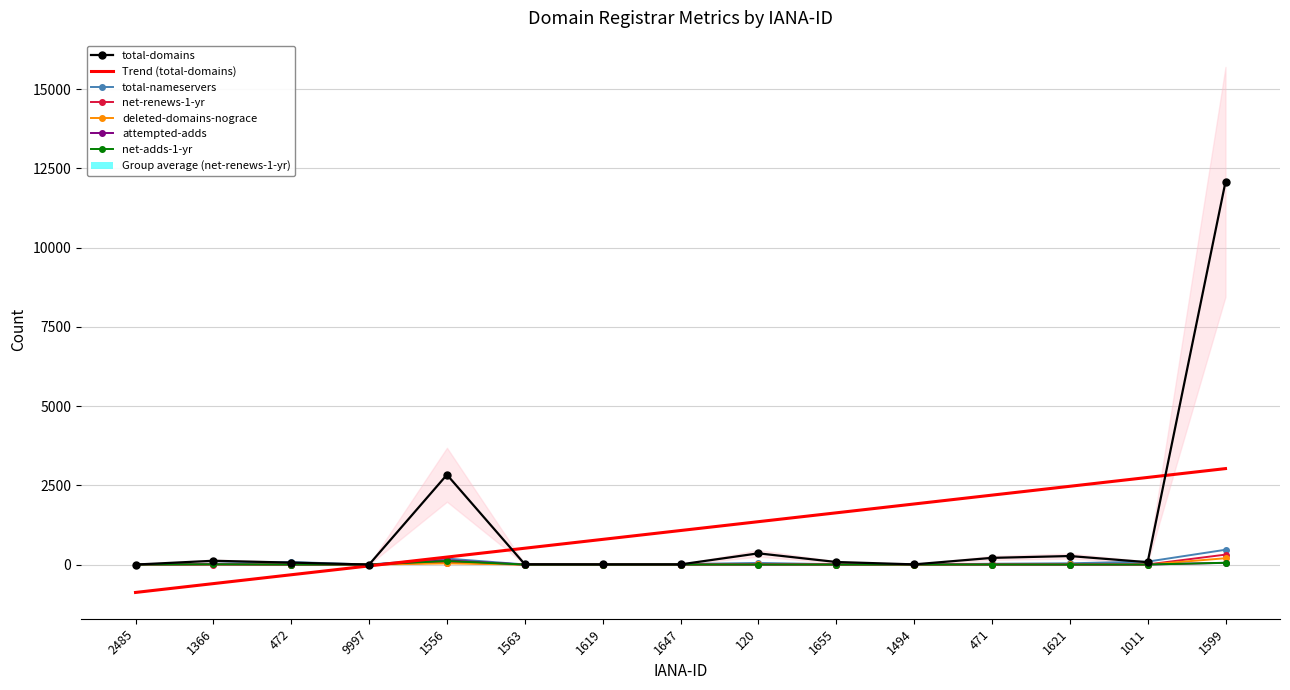

At which label does attempted-adds reach its minimum?

2485